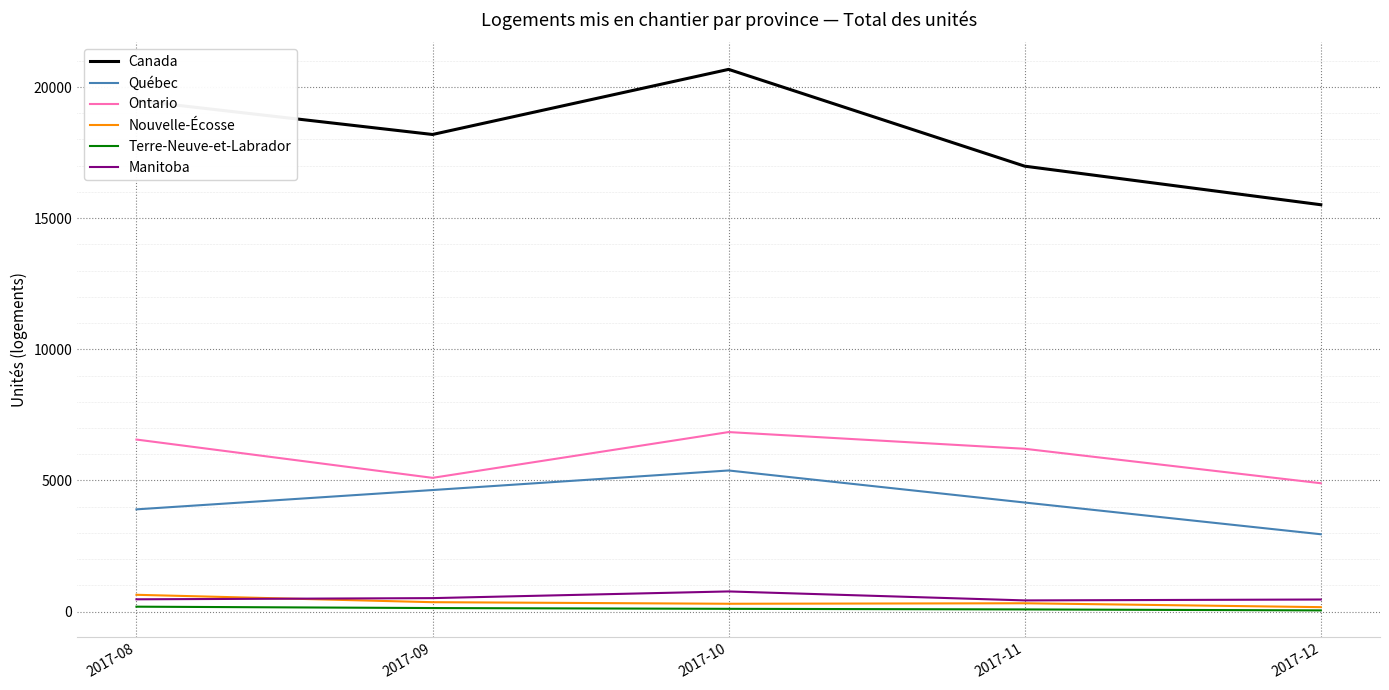

Is the value of Manitoba at 2017-11 greater than the value of Ontario at 2017-12?

No